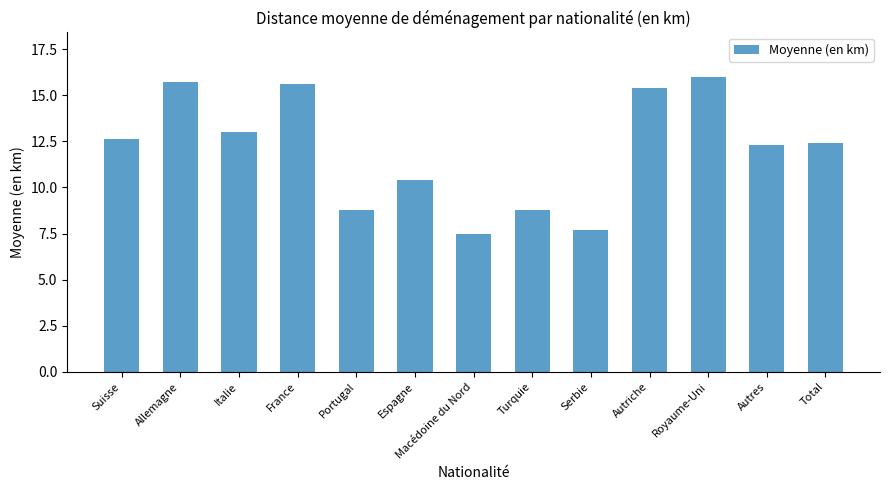

Is it true that the value at Royaume-Uni is 16.0?

True